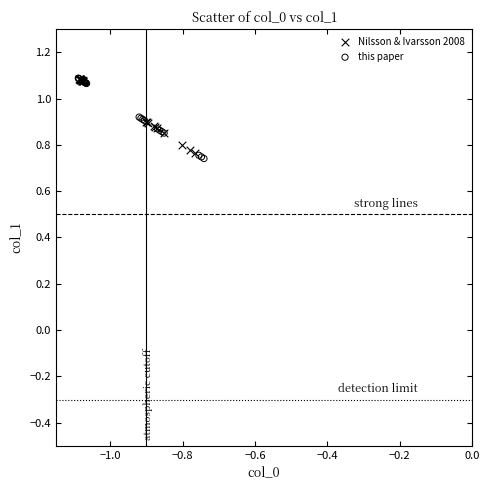

Which series has the widest spread of Y values?

this paper